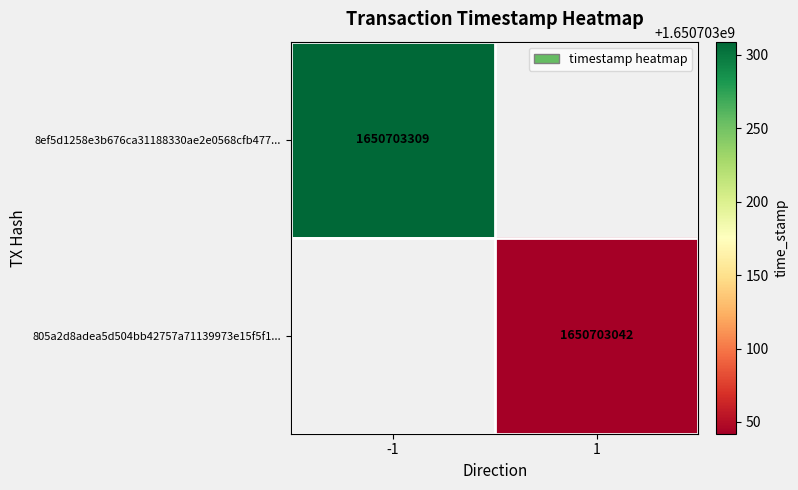

What is the difference between the 805a2d8adea5d504bb42757a71139973e15f5f1 values at time_stamp and direction?

1650703041